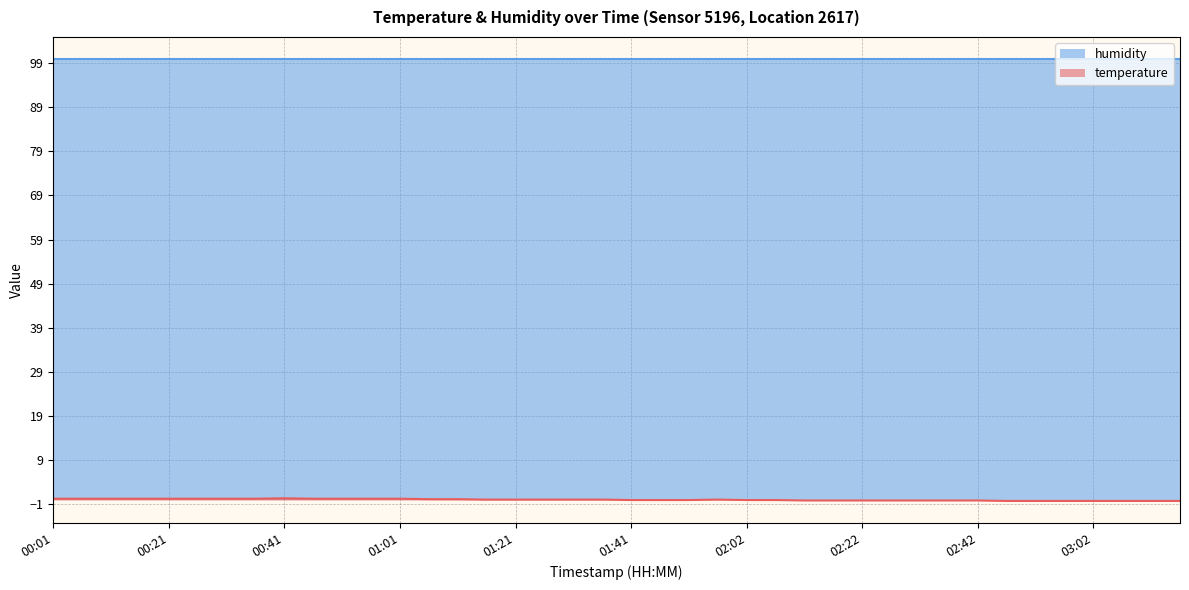

How many lines are shown in the chart?

2